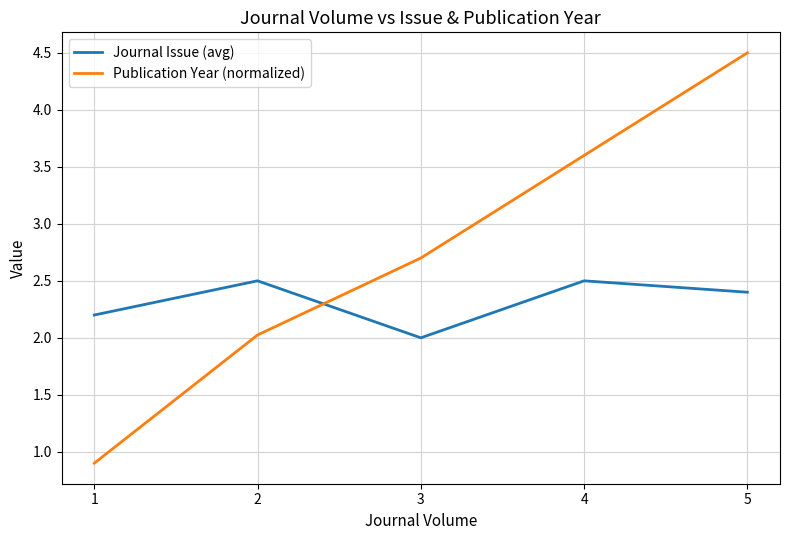

The value of Publication Year (normalized) at 4 is 2.4. True or false?

False